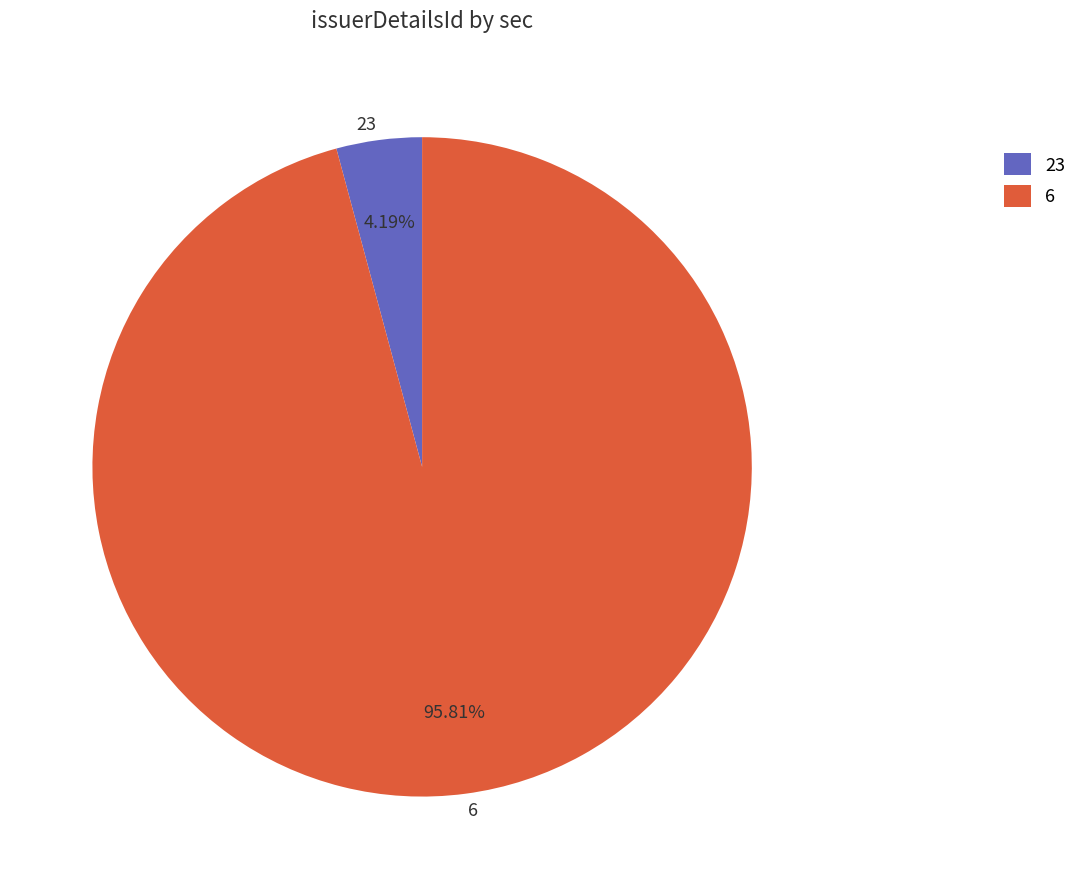

What percentage is the 6 slice, to the nearest percent?

96%